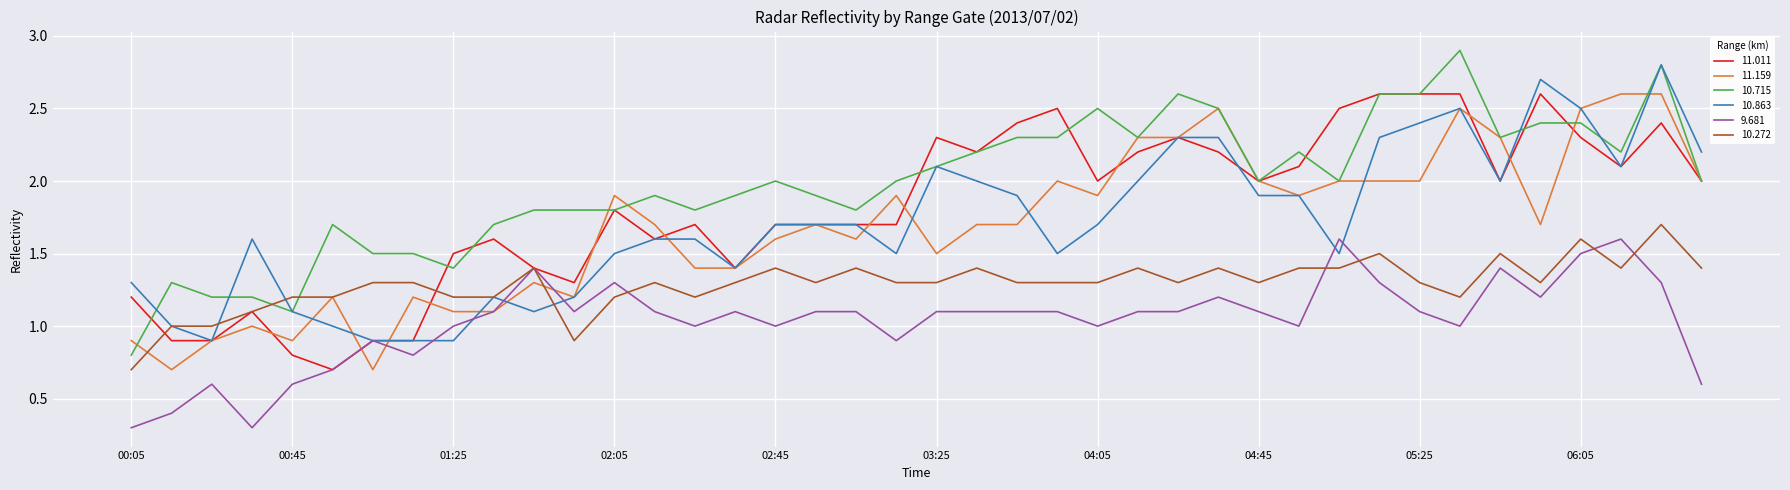

Reading right to left, extract all data points from this chart.

11.011: 2.0	2.4	2.1	2.3	2.6	2.0	2.6	2.6	2.6	2.5	2.1	2.0	2.2	2.3	2.2	2.0	2.5	2.4	2.2	2.3	1.7	1.7	1.7	1.7	1.4	1.7	1.6	1.8	1.3	1.4	1.6	1.5	0.9	0.9	0.7	0.8	1.1	0.9	0.9	1.2
11.159: 2.0	2.6	2.6	2.5	1.7	2.3	2.5	2.0	2.0	2.0	1.9	2.0	2.5	2.3	2.3	1.9	2.0	1.7	1.7	1.5	1.9	1.6	1.7	1.6	1.4	1.4	1.7	1.9	1.2	1.3	1.1	1.1	1.2	0.7	1.2	0.9	1.0	0.9	0.7	0.9
10.715: 2.0	2.8	2.2	2.4	2.4	2.3	2.9	2.6	2.6	2.0	2.2	2.0	2.5	2.6	2.3	2.5	2.3	2.3	2.2	2.1	2.0	1.8	1.9	2.0	1.9	1.8	1.9	1.8	1.8	1.8	1.7	1.4	1.5	1.5	1.7	1.1	1.2	1.2	1.3	0.8
10.863: 2.2	2.8	2.1	2.5	2.7	2.0	2.5	2.4	2.3	1.5	1.9	1.9	2.3	2.3	2.0	1.7	1.5	1.9	2.0	2.1	1.5	1.7	1.7	1.7	1.4	1.6	1.6	1.5	1.2	1.1	1.2	0.9	0.9	0.9	1.0	1.1	1.6	0.9	1.0	1.3
9.681: 0.6	1.3	1.6	1.5	1.2	1.4	1.0	1.1	1.3	1.6	1.0	1.1	1.2	1.1	1.1	1.0	1.1	1.1	1.1	1.1	0.9	1.1	1.1	1.0	1.1	1.0	1.1	1.3	1.1	1.4	1.1	1.0	0.8	0.9	0.7	0.6	0.3	0.6	0.4	0.3
10.272: 1.4	1.7	1.4	1.6	1.3	1.5	1.2	1.3	1.5	1.4	1.4	1.3	1.4	1.3	1.4	1.3	1.3	1.3	1.4	1.3	1.3	1.4	1.3	1.4	1.3	1.2	1.3	1.2	0.9	1.4	1.2	1.2	1.3	1.3	1.2	1.2	1.1	1.0	1.0	0.7